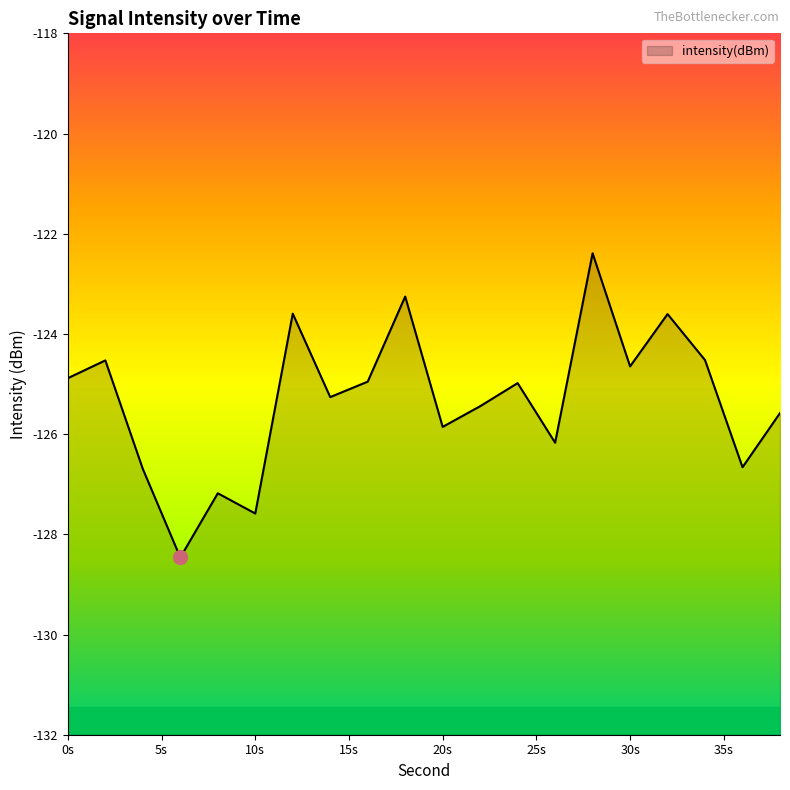

The chart shows a value of -124.9 at 0s. True or false?

True